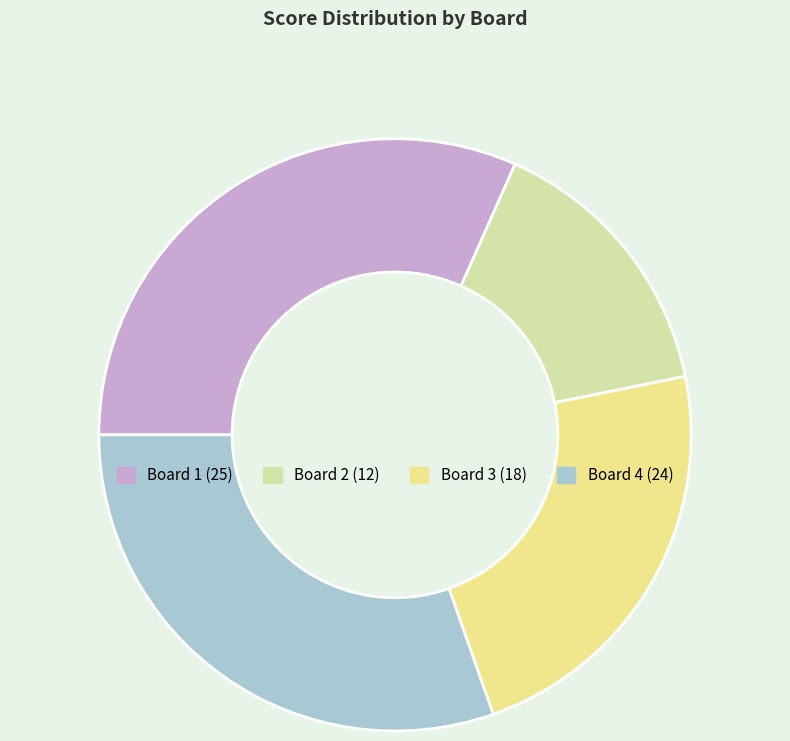

What is the smallest slice in the pie chart?

Board 2